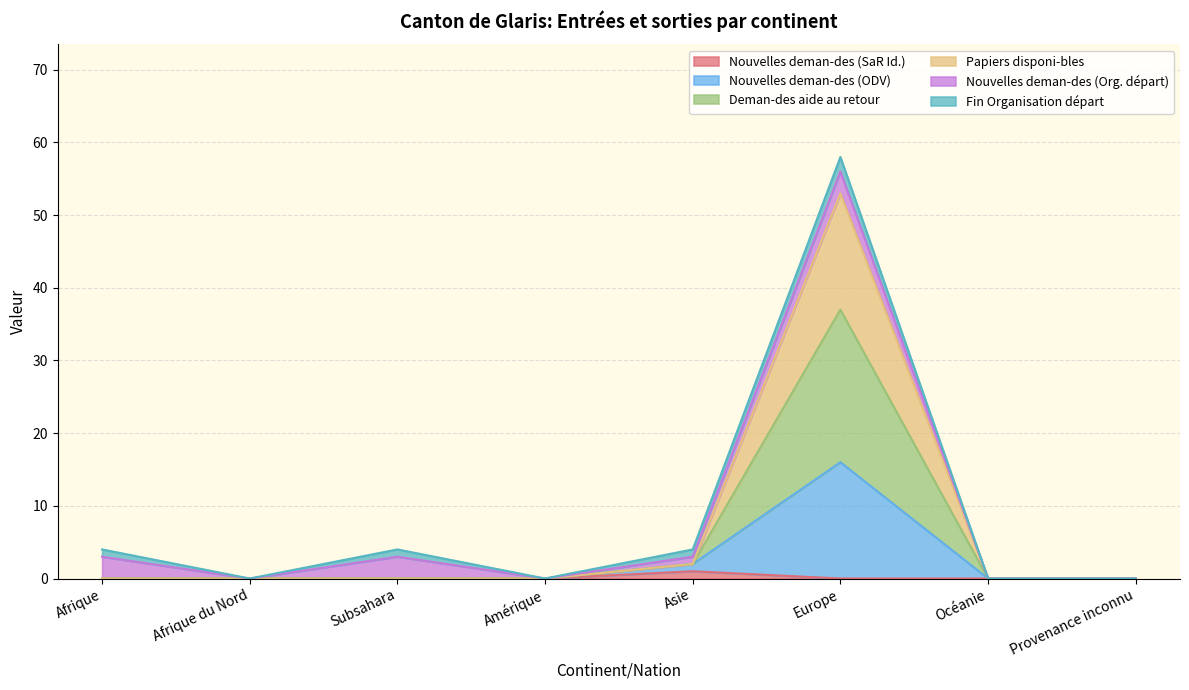

What is the value of the Nouvelles deman-des (ODV) point at the 5th from the left?

2